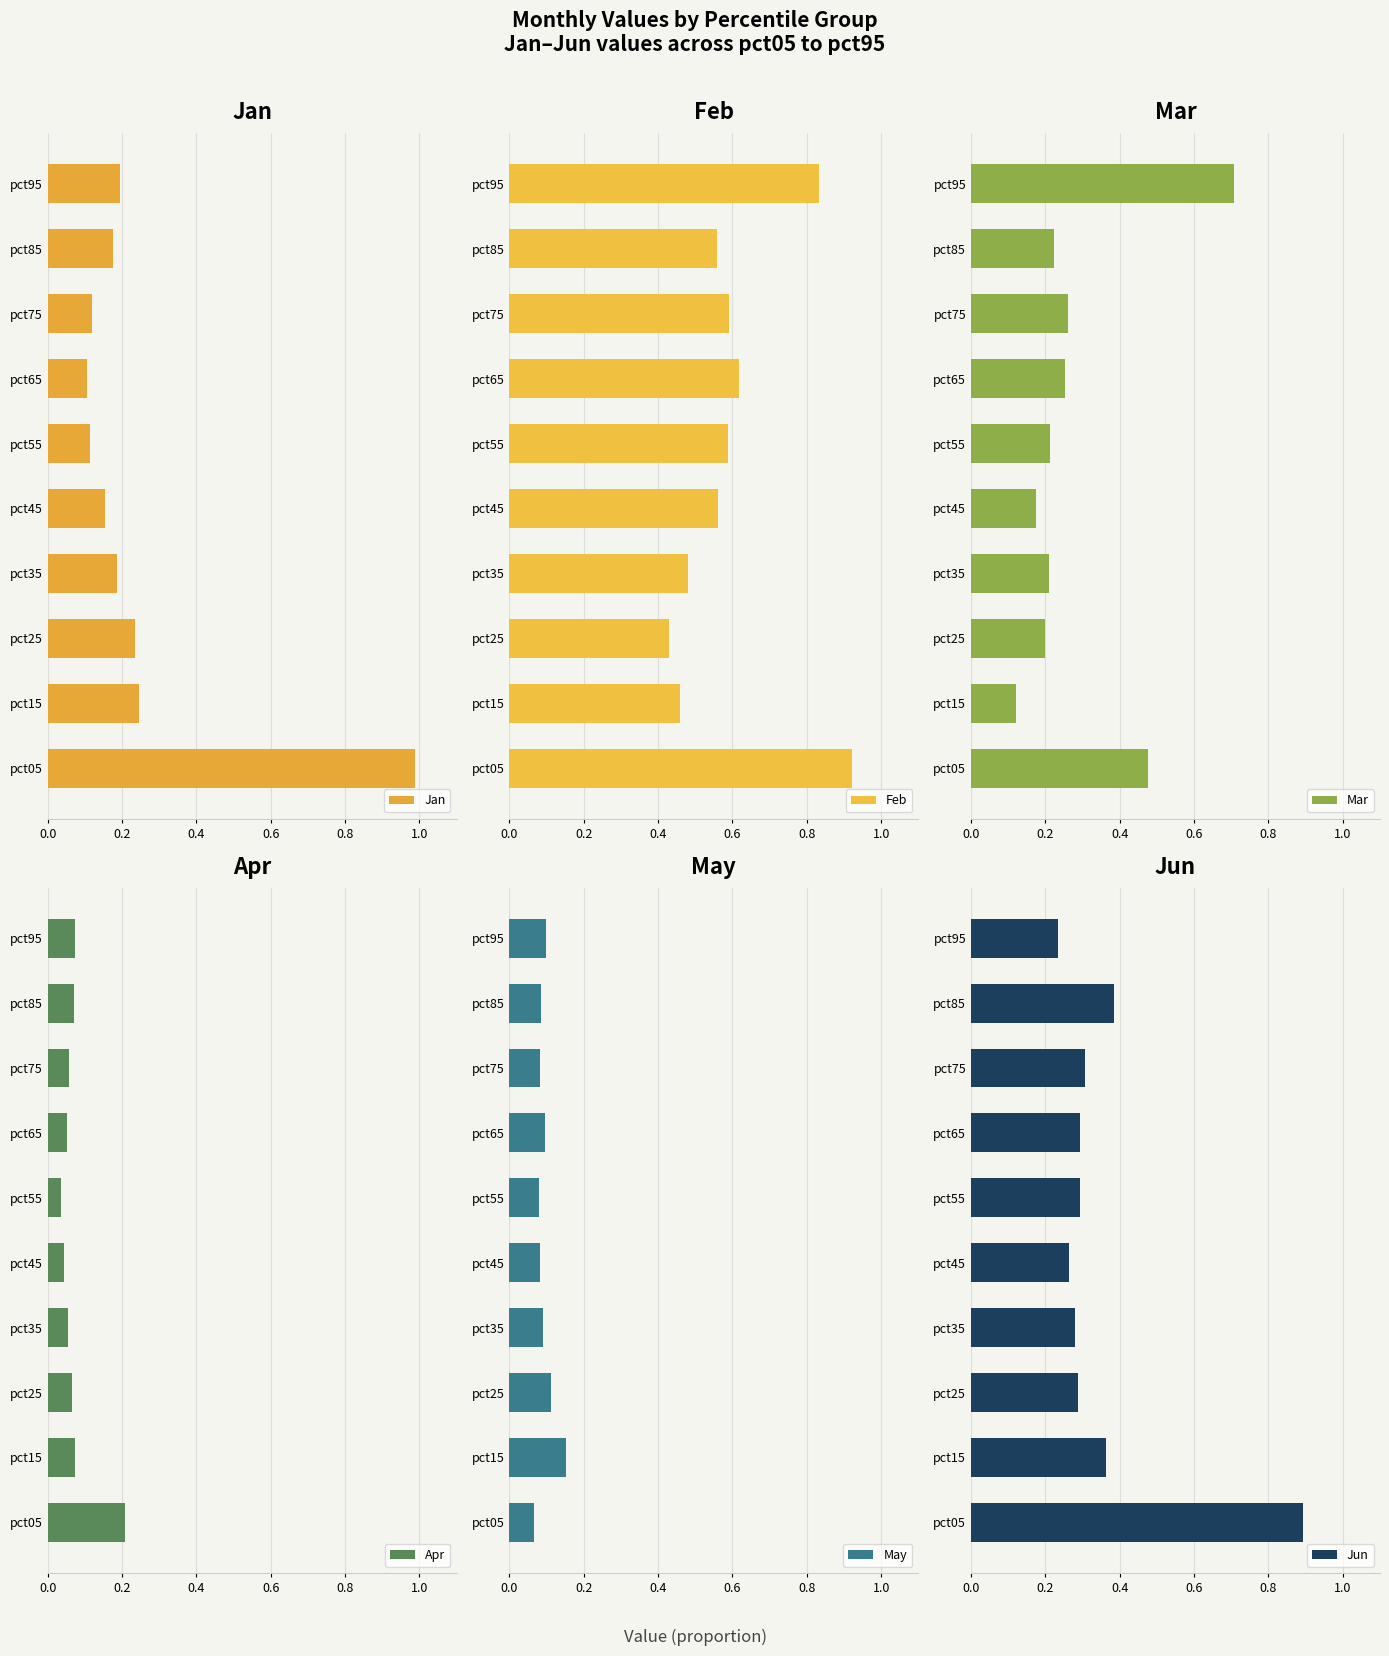

Is it true that Jan equals 0.6 at pct05?

False